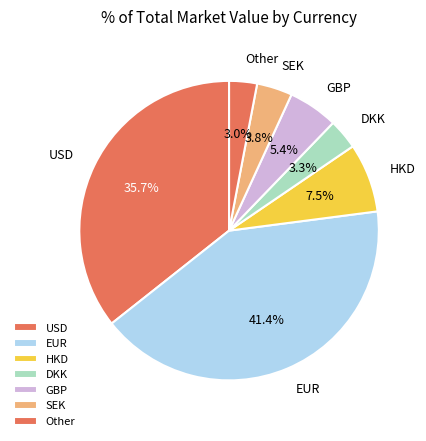

Is it true that USD is 27% of the pie?

False